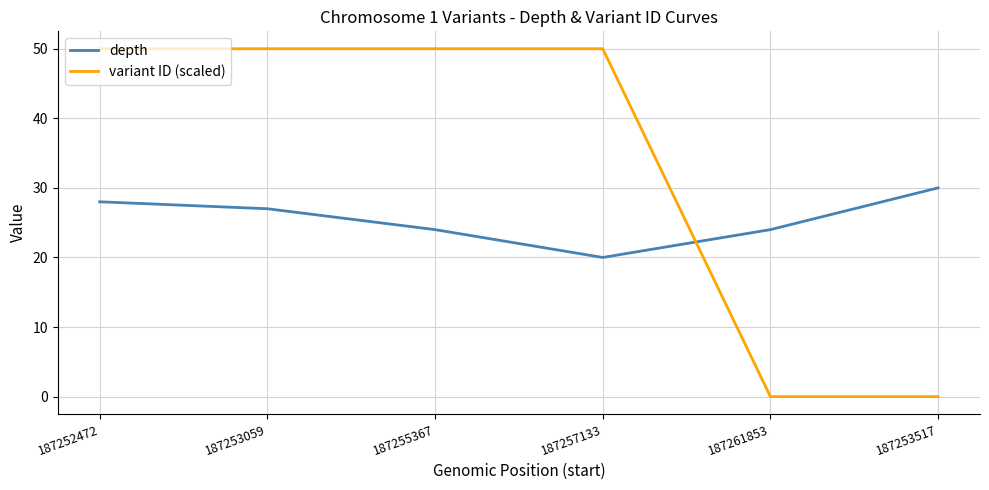

How many times do depth and variant ID (scaled) cross each other?

1